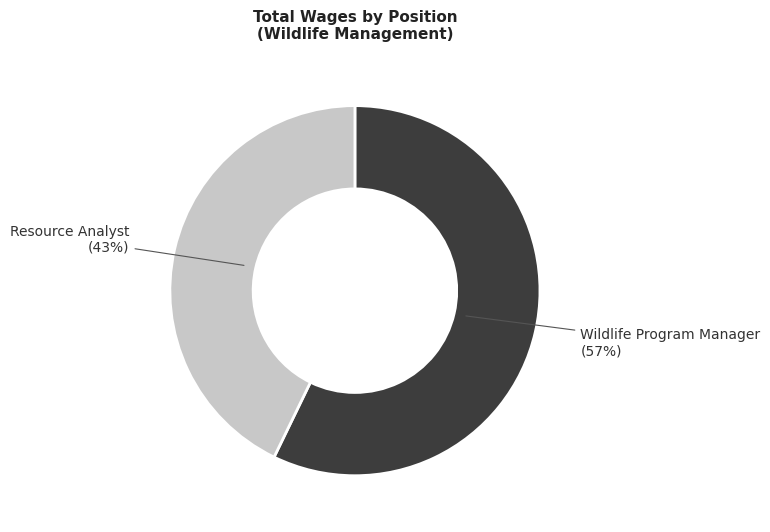

Does any single category account for the majority?

Yes